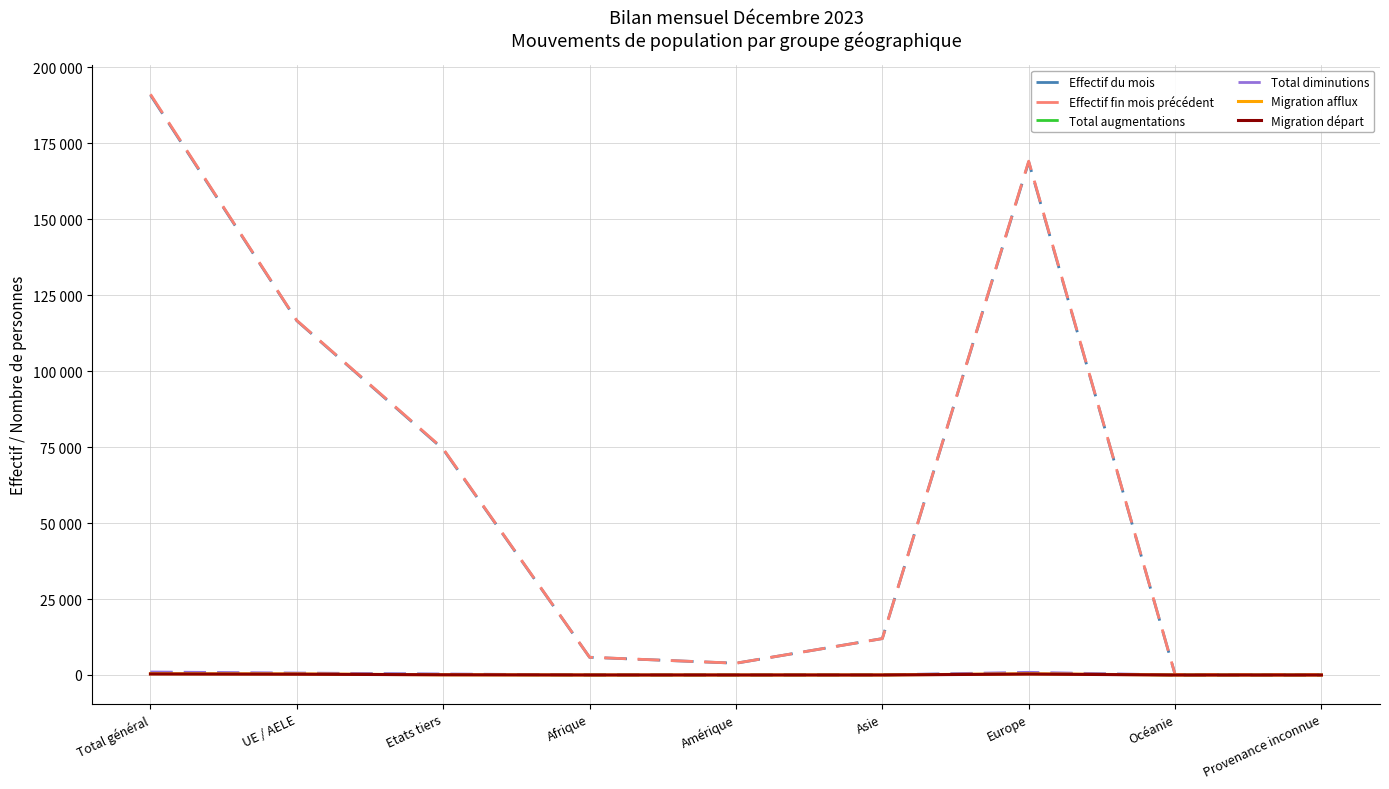

Reading left to right, transcribe all the data shown in this chart.

Effectif du mois: 190898	116606	74292	5827	3873	11987	168899	176	136
Effectif fin mois précédent: 191151	116697	74454	5845	3888	11973	169128	179	138
Total augmentations: 667	470	197	23	13	59	571	1	0
Total diminutions: 987	652	335	31	22	47	881	4	2
Migration afflux: 404	343	61	1	3	13	387	0	0
Migration départ: 337	262	75	11	10	7	309	0	0